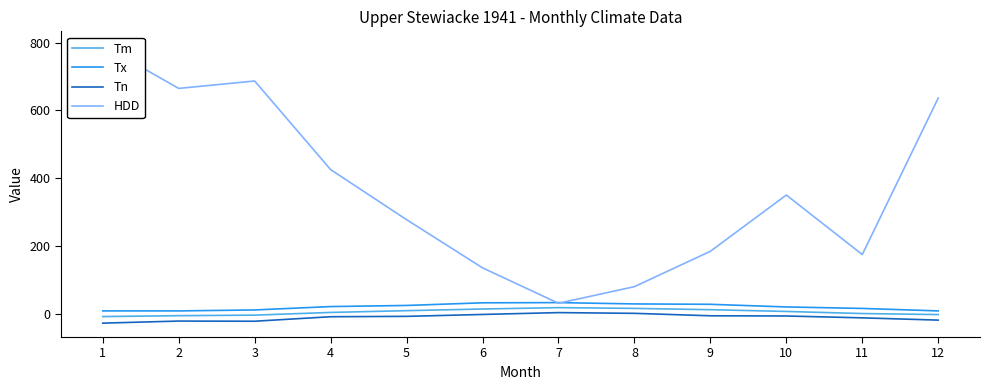

True or false: Tn and Tx intersect in this chart.

False